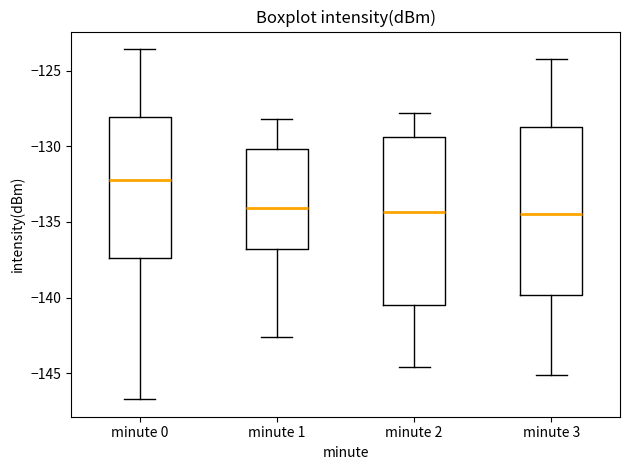

Which box has the highest median line?

minute 0